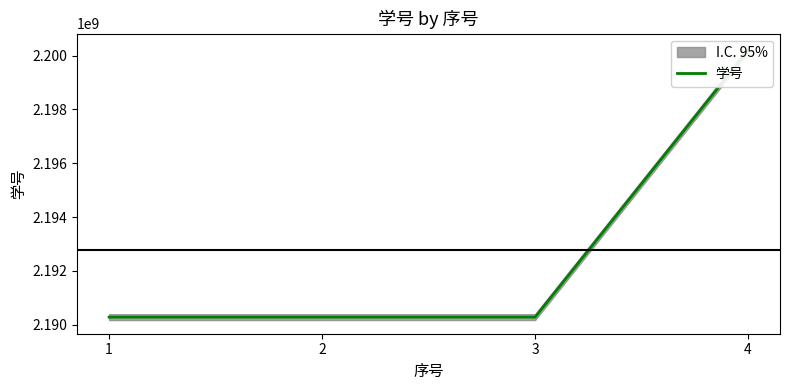

What is the value of the 3rd point from the left?

2190280526